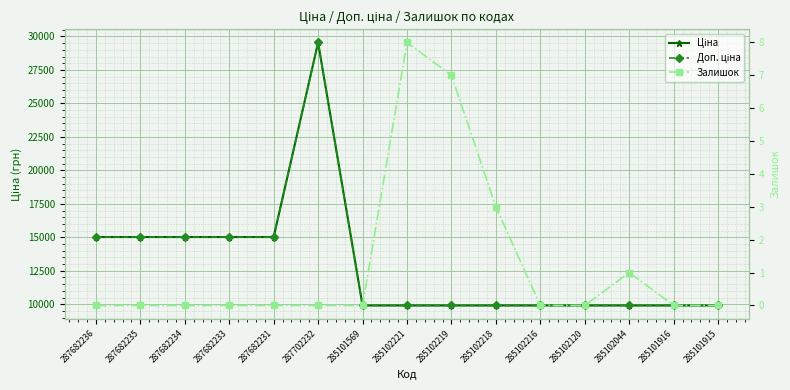

Which series changed the most between 285102120 and 285101916?

Ціна